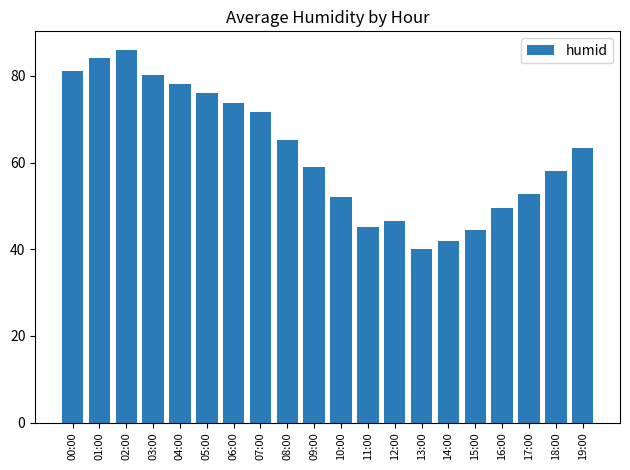

What is the label of the 18th bar from the right?

02:00